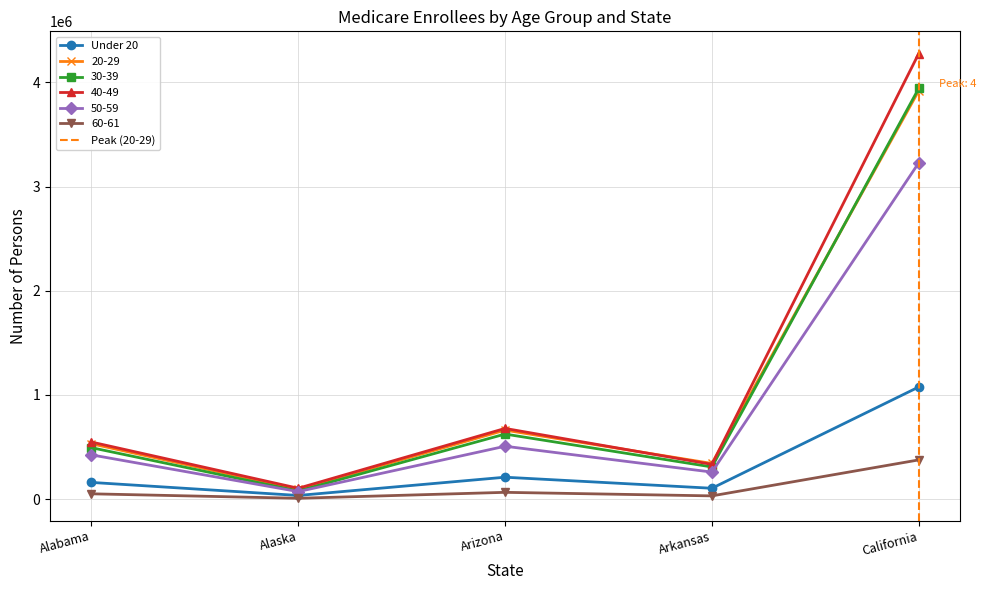

Is the value of 50-59 at Arizona greater than the value of Under 20 at Arkansas?

Yes